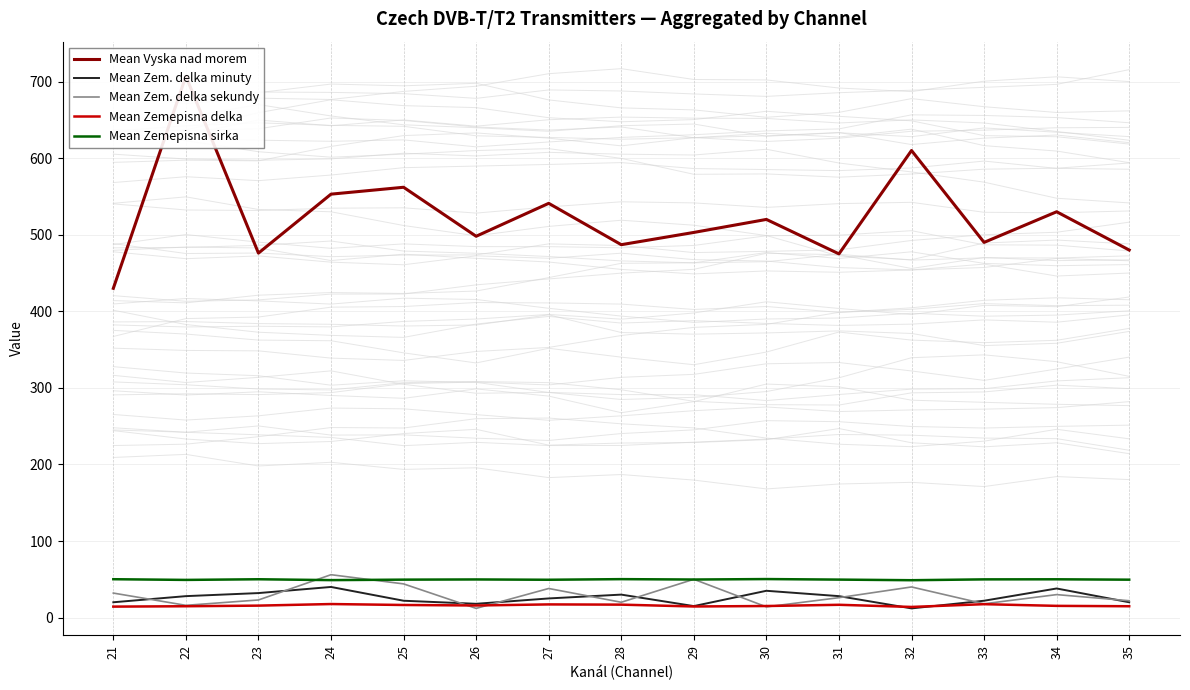

What is the difference between the maximum and second lowest values in the Mean Vyska nad morem series?

232.0